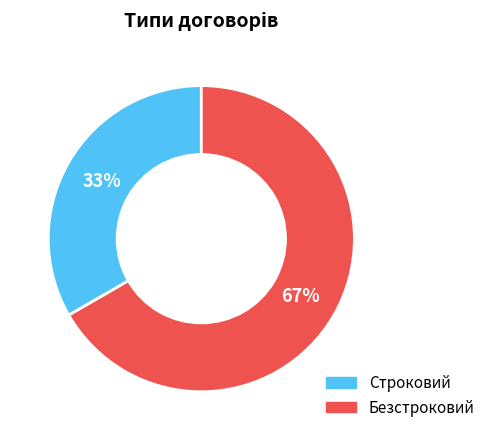

Is there a majority slice in this chart?

Yes